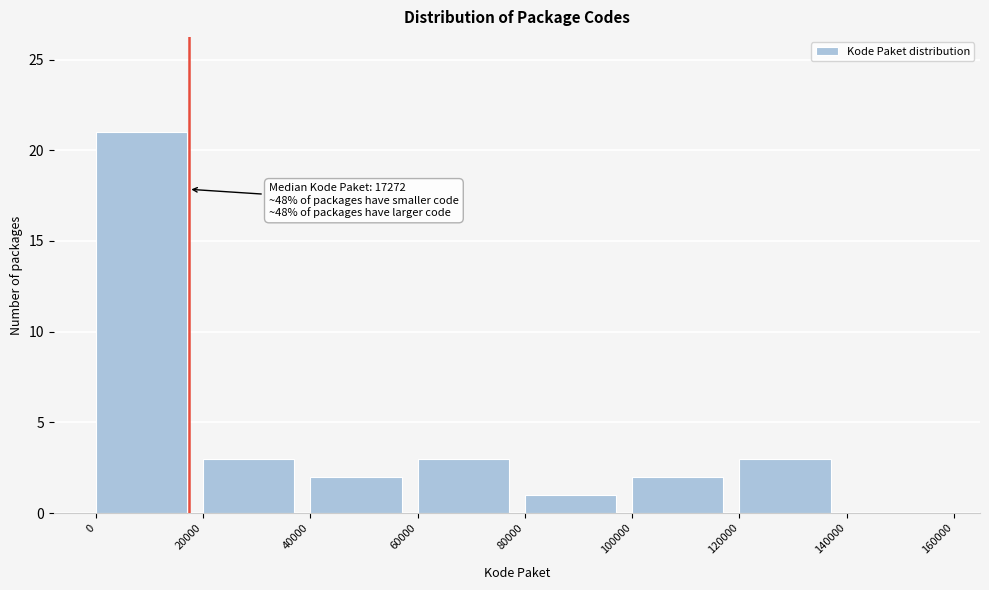

Which range on the x-axis has the tallest bar?

0 to 20000